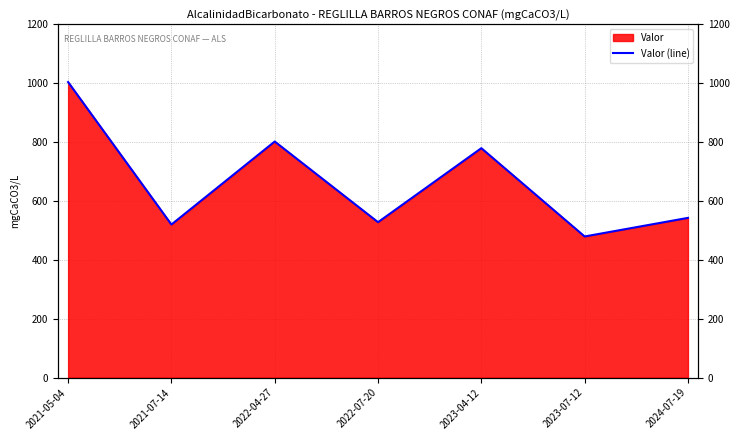

Reading left to right, what are all the values shown in this chart?

1004.0	520.0	802.0	528.0	779.4	479.4	542.6